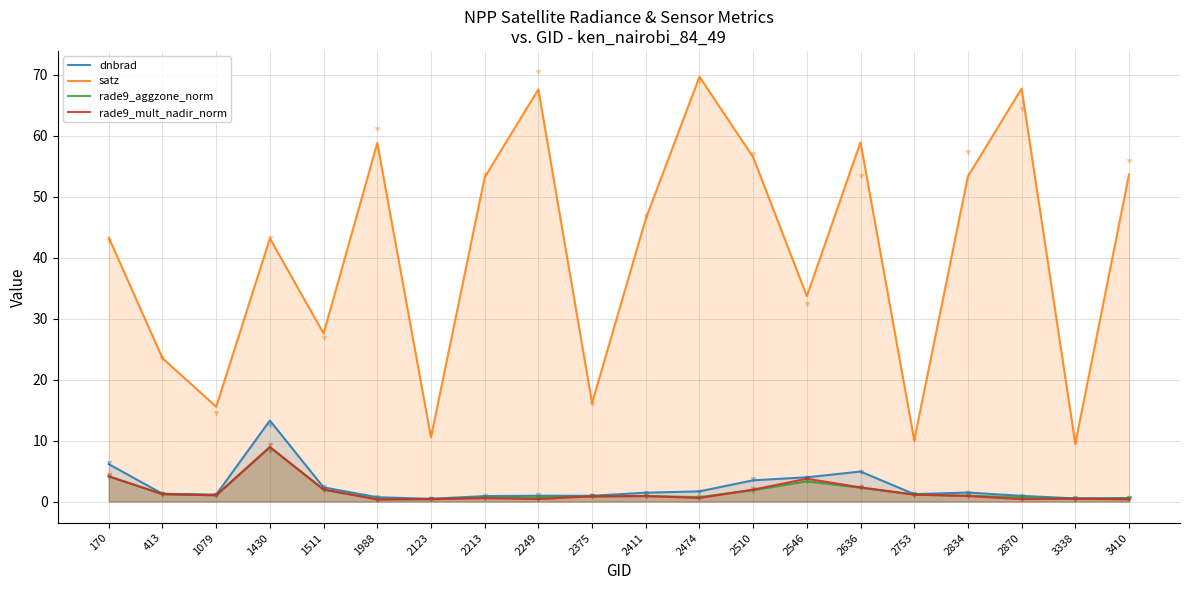

Which series has the largest total across all categories?

satz